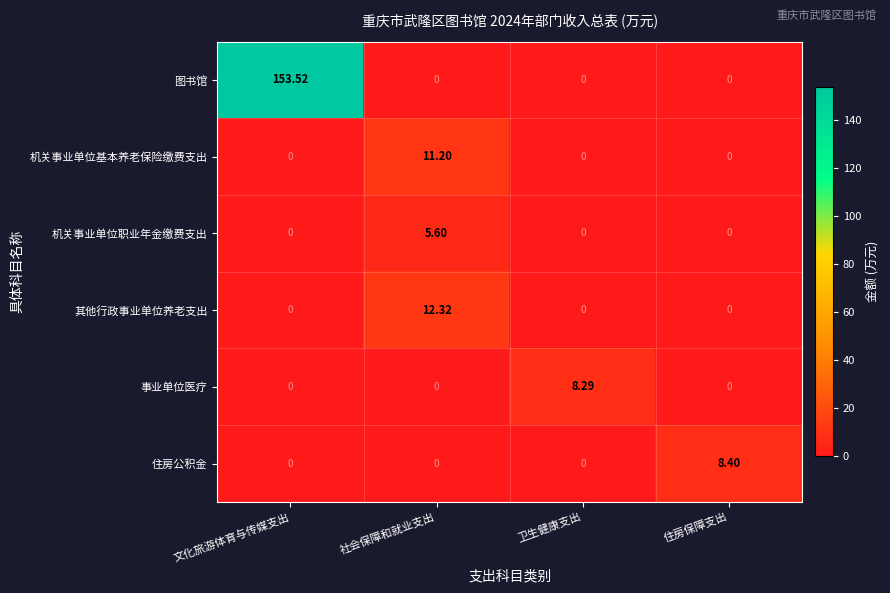

Which series changed the most between 文化旅游体育与传媒支出 and 社会保障和就业支出?

图书馆